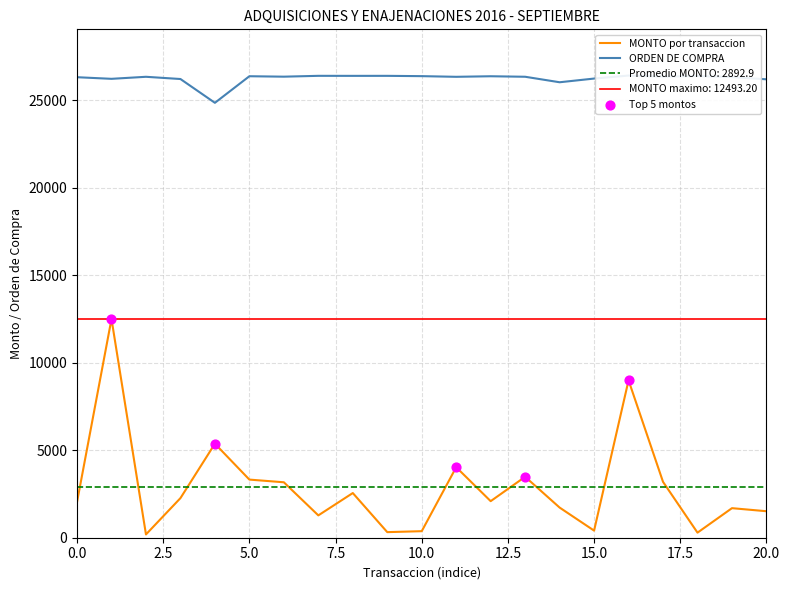

What is the maximum value for MONTO por transaccion?

12493.2